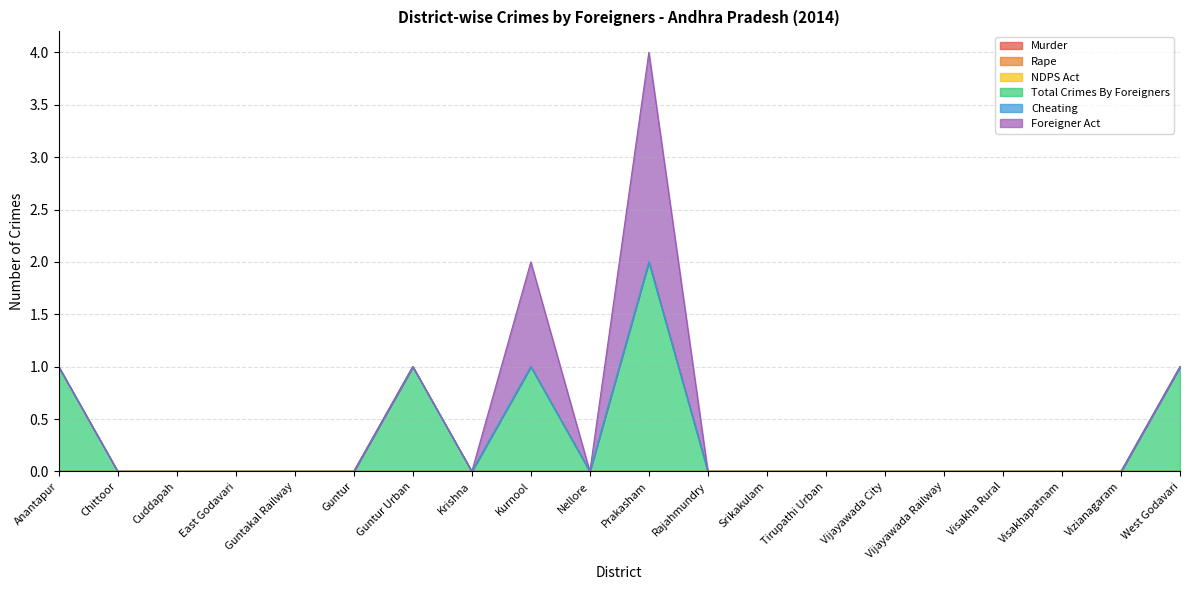

True or false: Rape and Murder cross at least once.

False